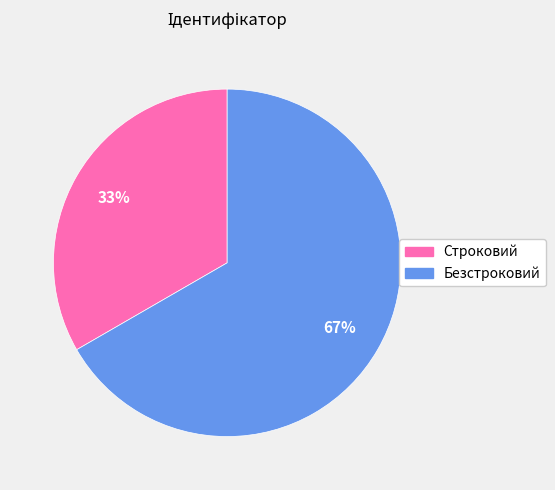

How many segments does this pie chart have?

2